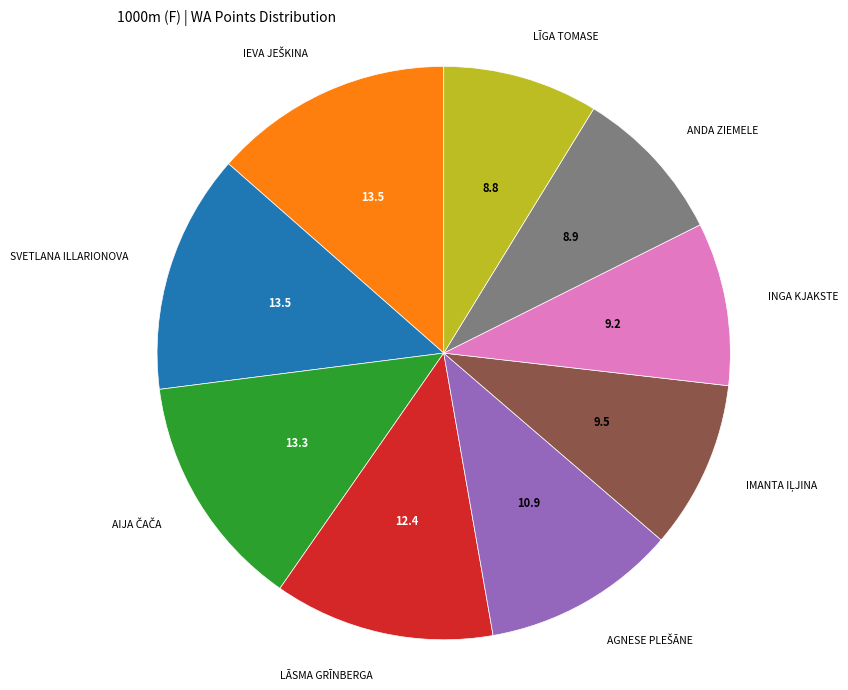

Does any single category account for the majority?

No